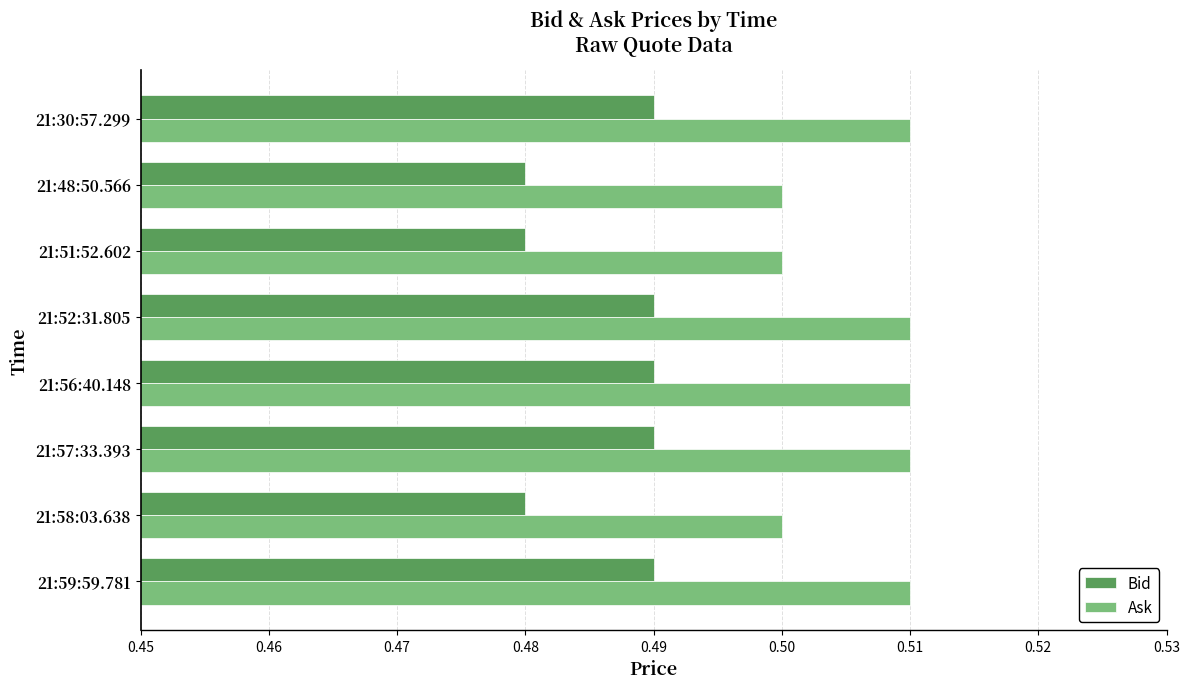

How many Ask values are between 0 and 1?

8